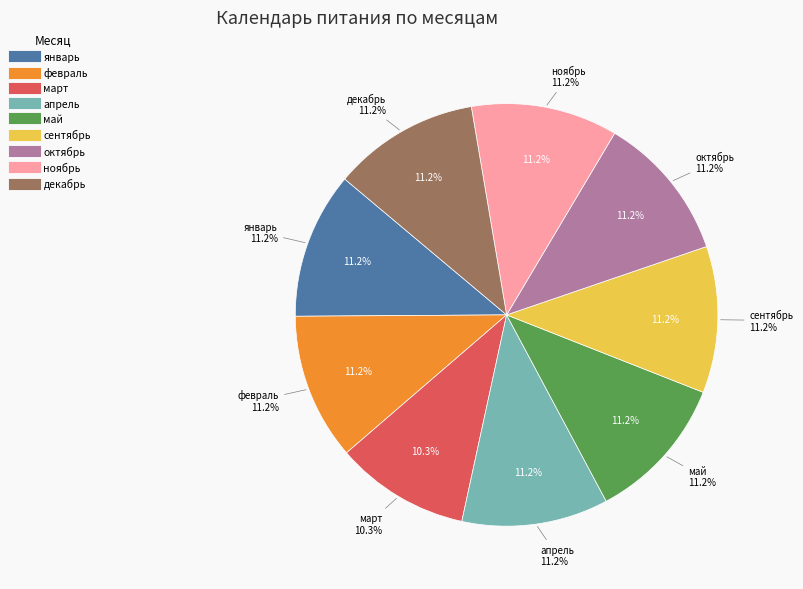

What is the smallest slice in the pie chart?

март